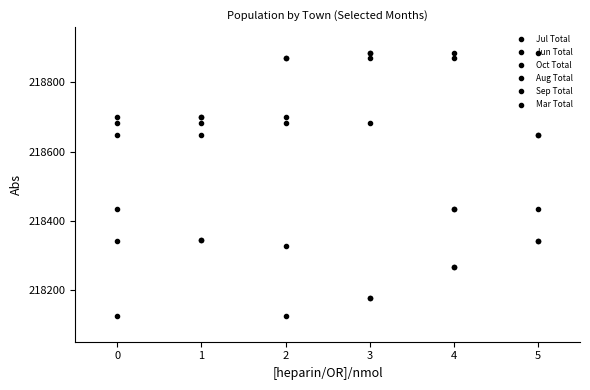

List the series in order of their peak value, highest first.

Jul Total, Oct Total, Aug Total, Sep Total, Jun Total, Mar Total